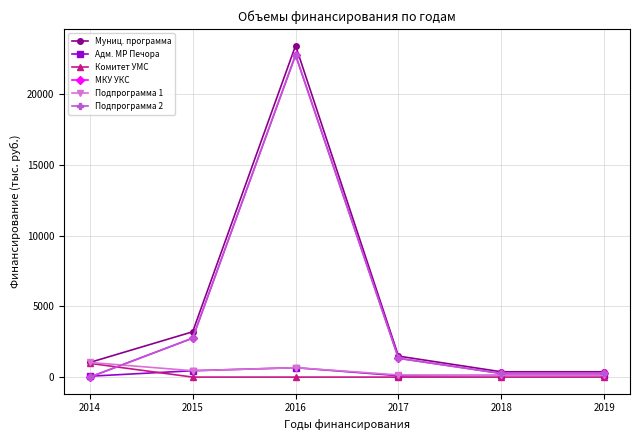

At which category does Подпрограмма 2 reach its first local peak?

2016